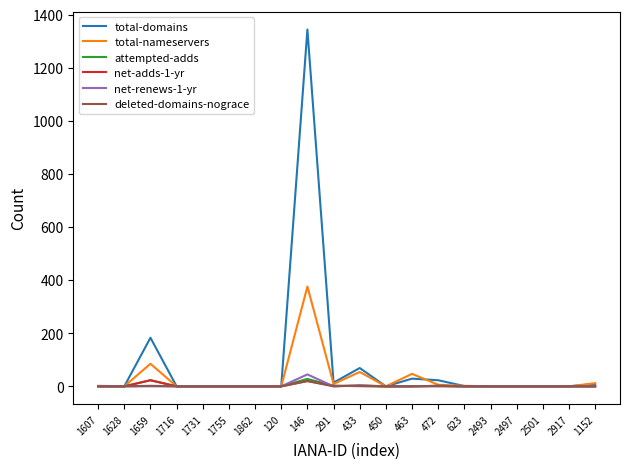

What is the total value across all series at 463?

77